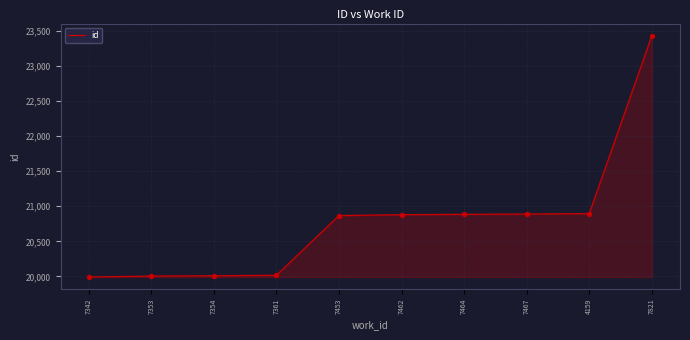

Which has a higher value, 4159 or 7342?

4159